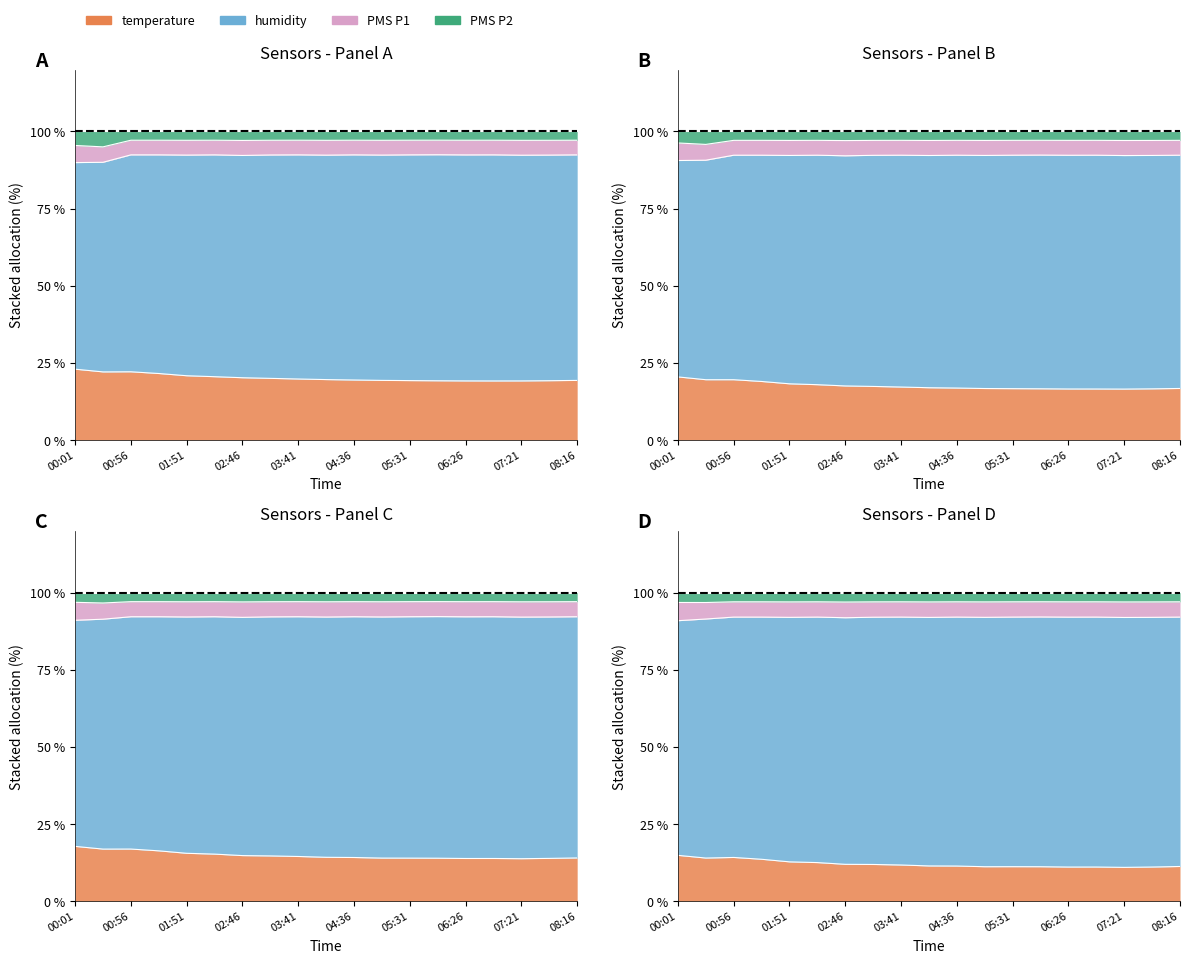

What is the label of the 11th point from the right?

03:41